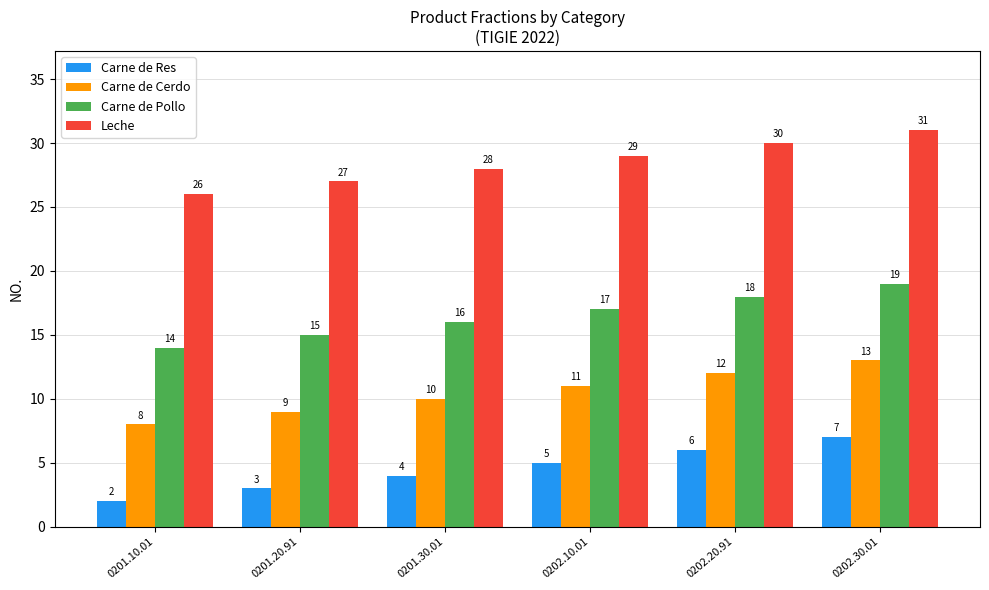

What is the total value across all series at 0201.10.01?

50